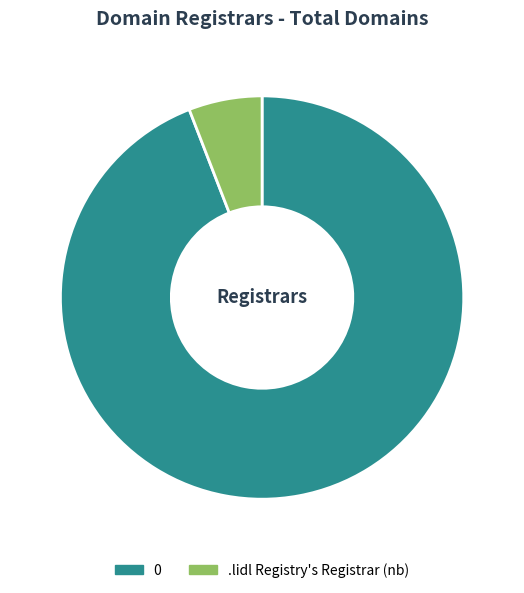

Does .lidl Registry's Registrar (nb) account for over 50% of the chart?

No